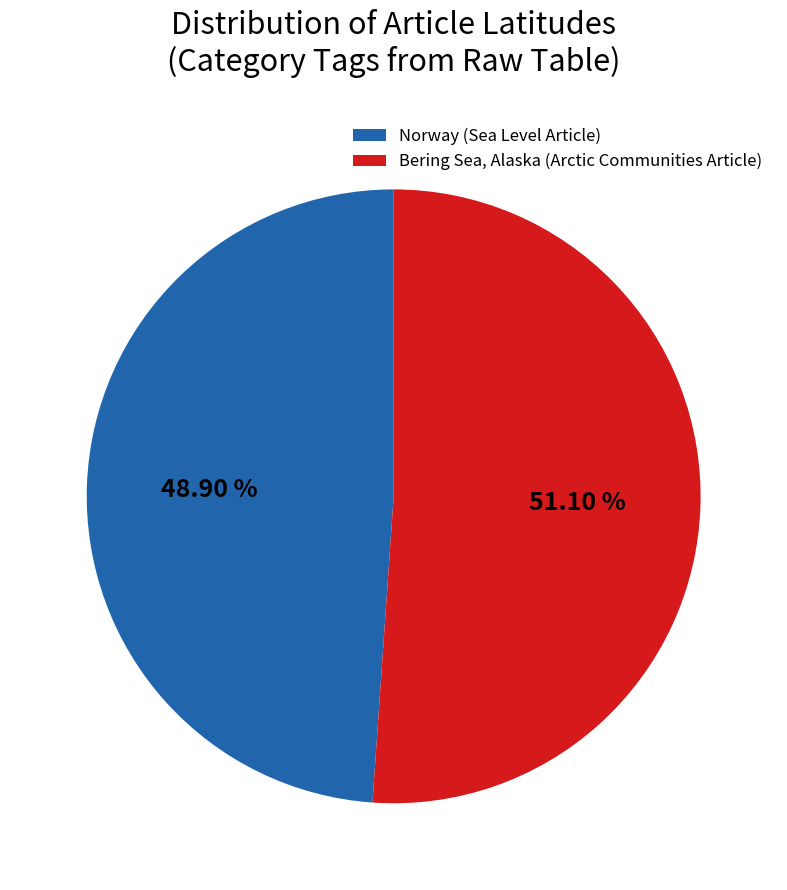

What percentage is NOT represented by Norway (Sea Level Article)?

51.1%